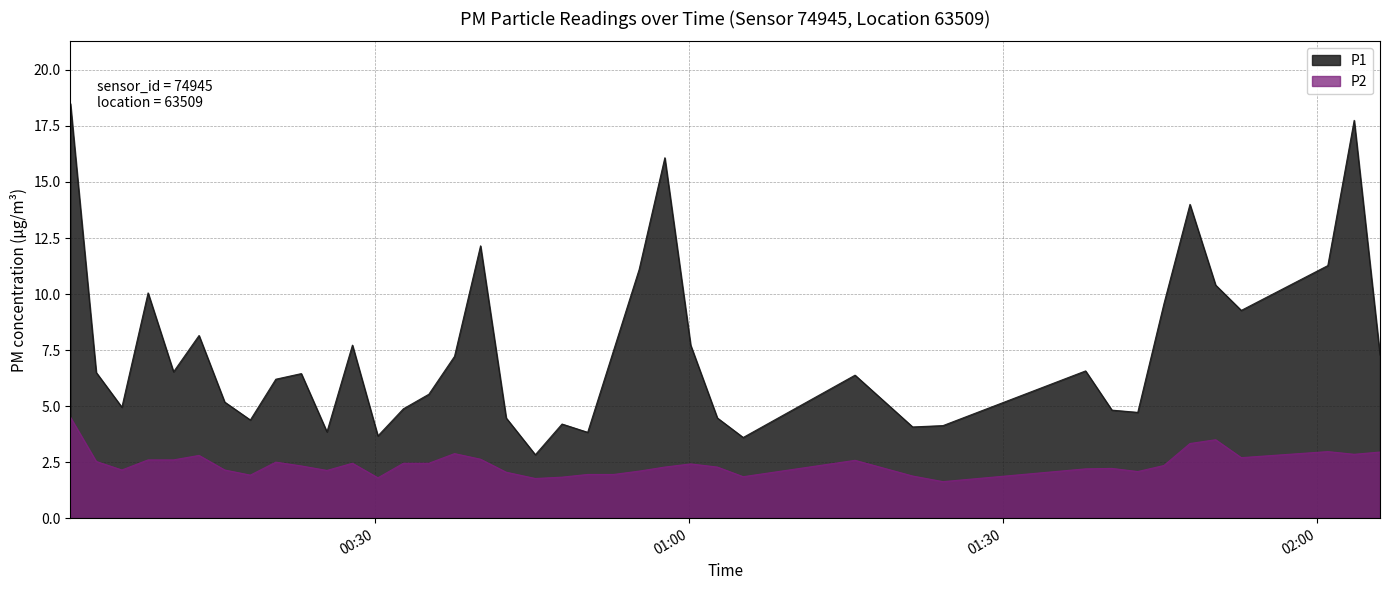

What is the average value of the P1 series?

7.4